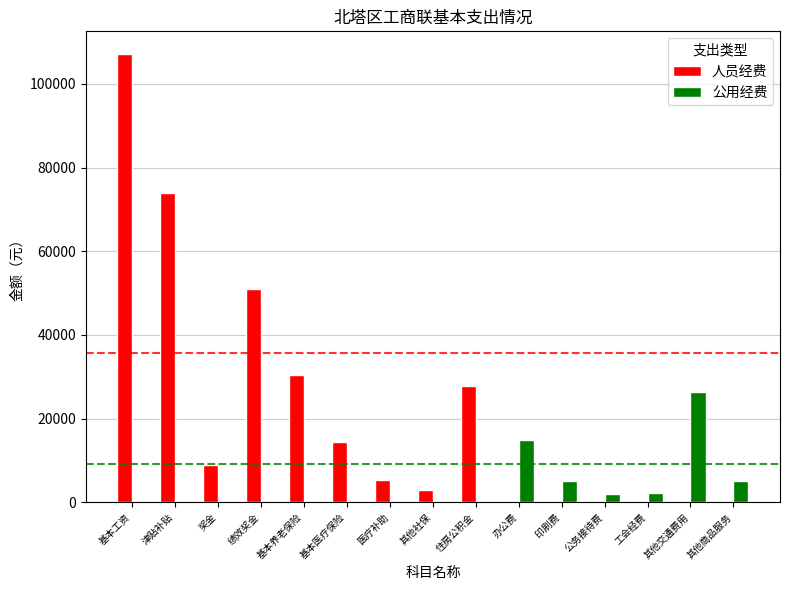

How many groups of bars are there?

15